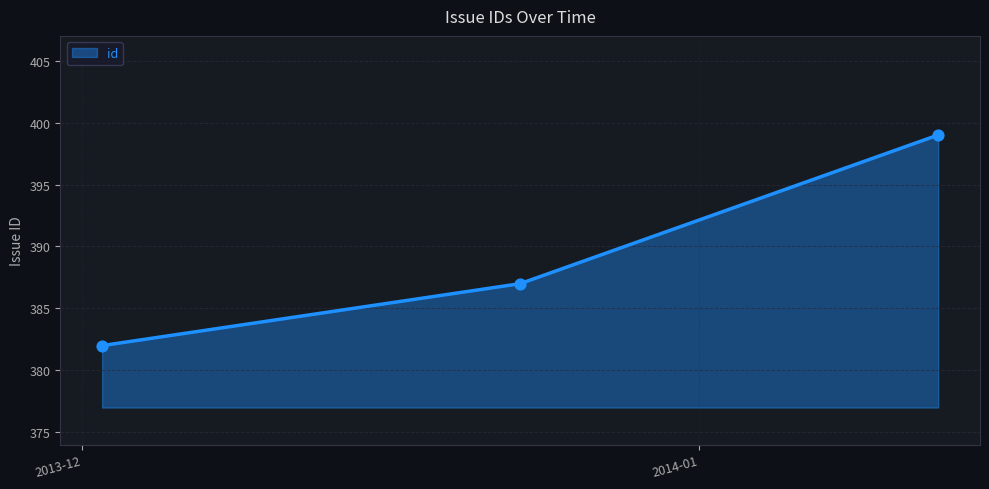

What is the minimum value shown in the chart?

382